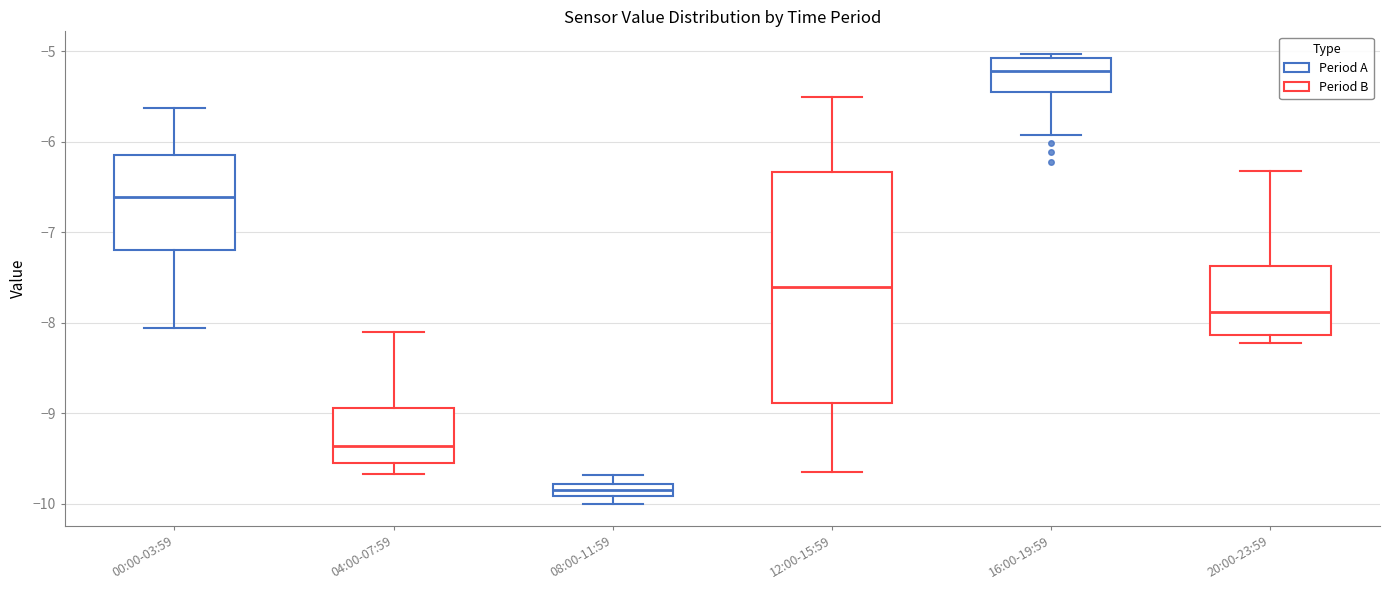

Which box has the highest median line?

16:00-19:59